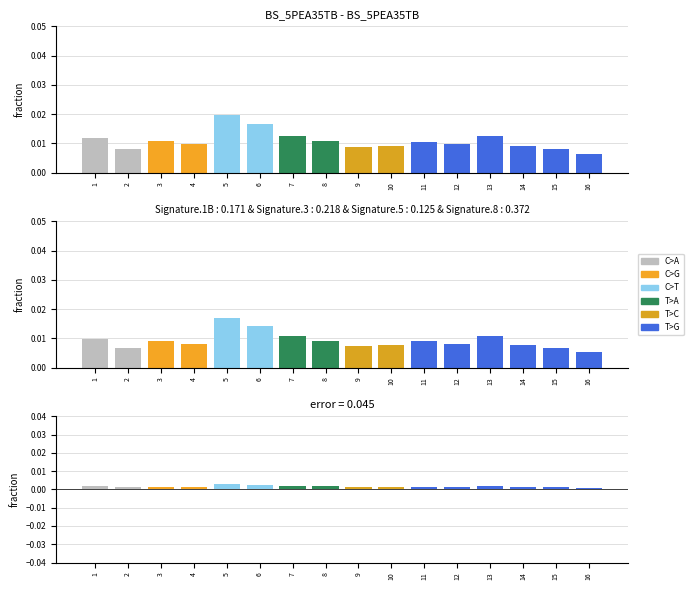

True or false: reconstructed has a value of 0.0 at 14.

False